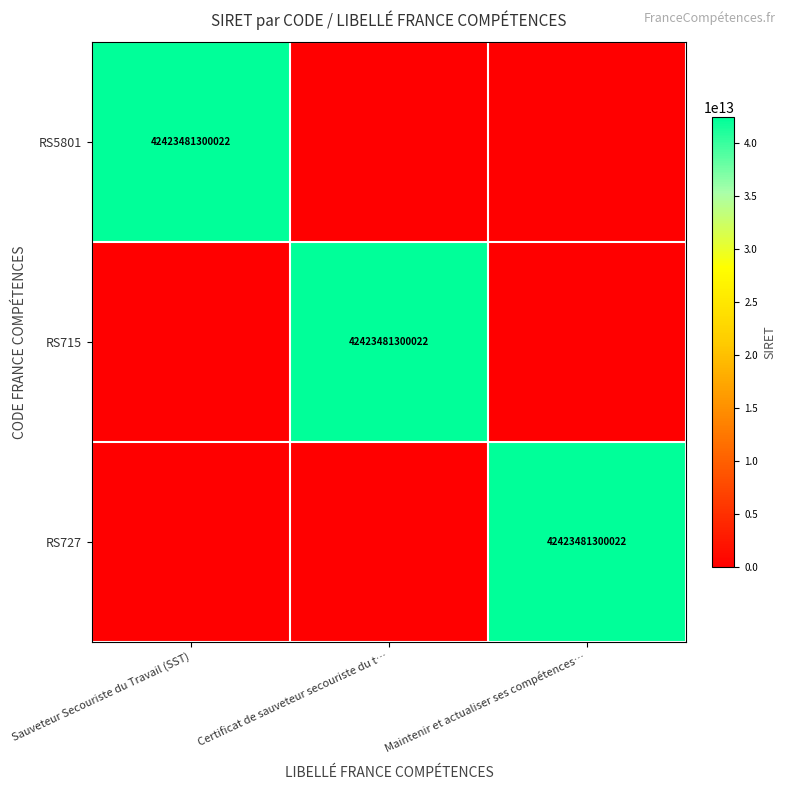

The value of RS727 at Maintenir et actualiser ses compétences… is 72835703718196. True or false?

False